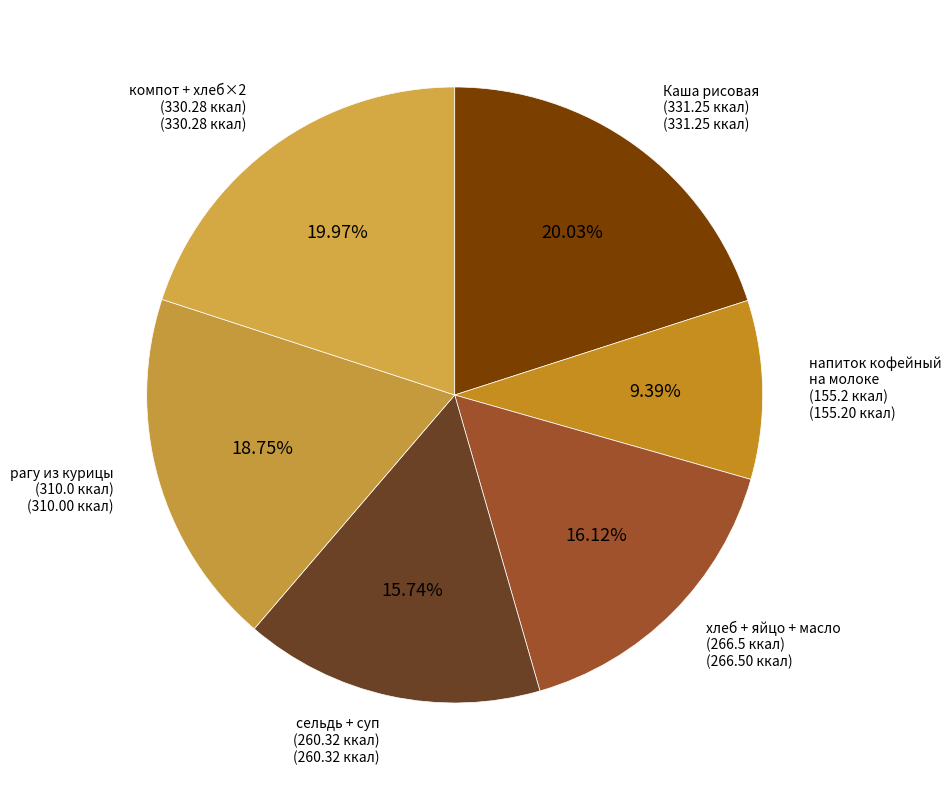

Count the number of slices in the pie.

6